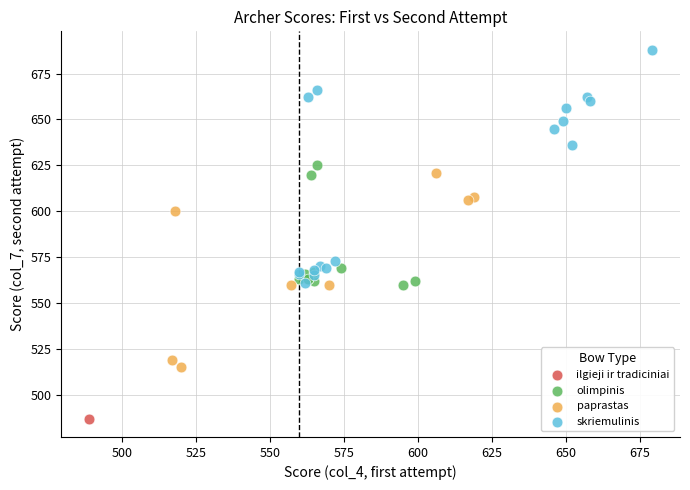

What are all the series names shown in the legend?

ilgieji ir tradiciniai, olimpinis, paprastas, skriemulinis